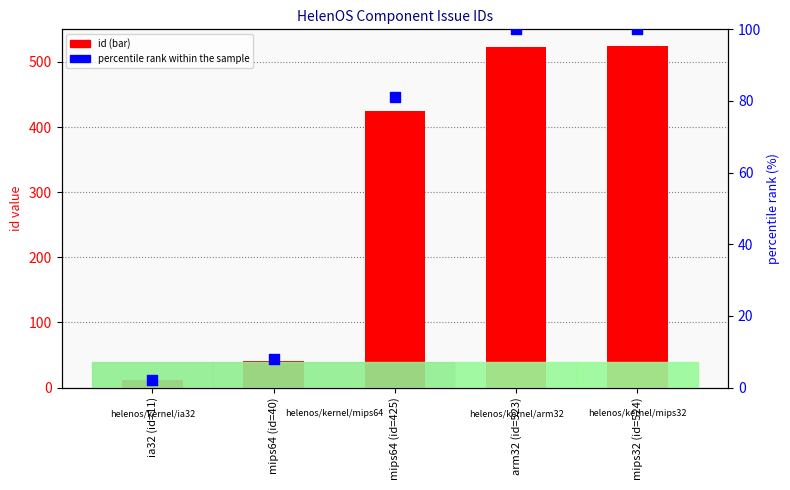

What are all the series names shown in the legend?

id, percentile rank within the sample